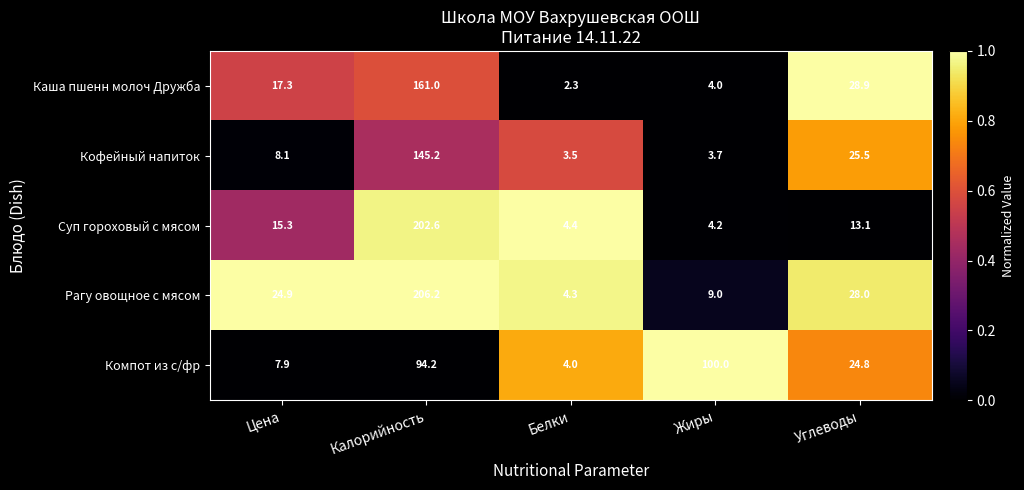

Is it true that Суп гороховый с мясом equals 23.3 at Цена?

False